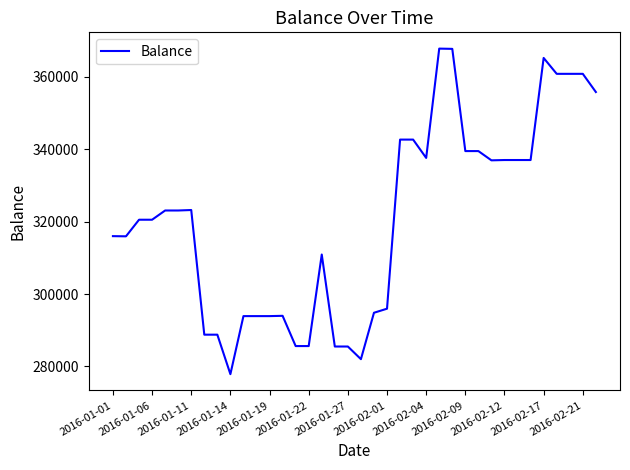

What is the greatest value displayed?

367843.4